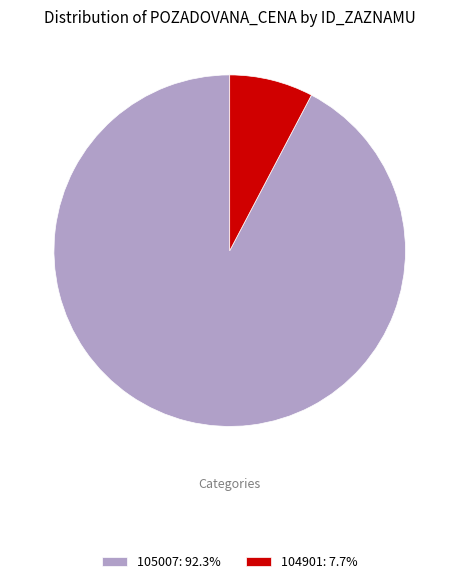

Which slice is the smallest?

104901